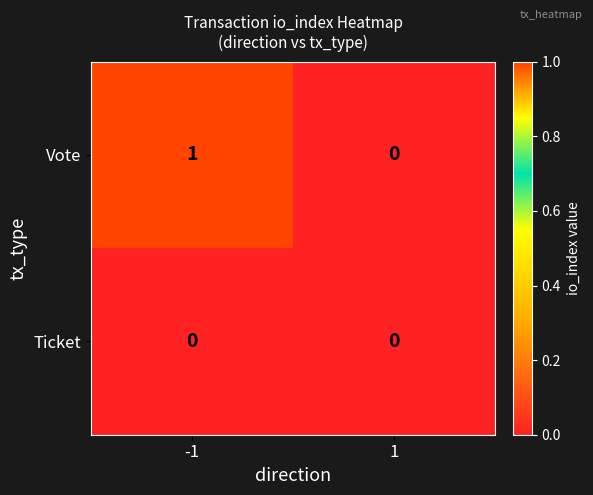

Reading left to right, extract all data points from this chart.

Vote: -1=1	1=0
Ticket: -1=0	1=0